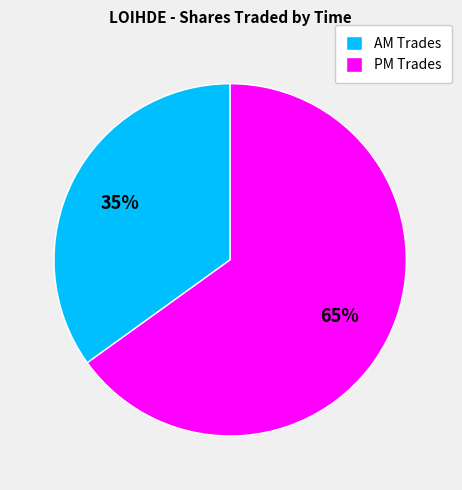

How many slices are in this pie chart?

2